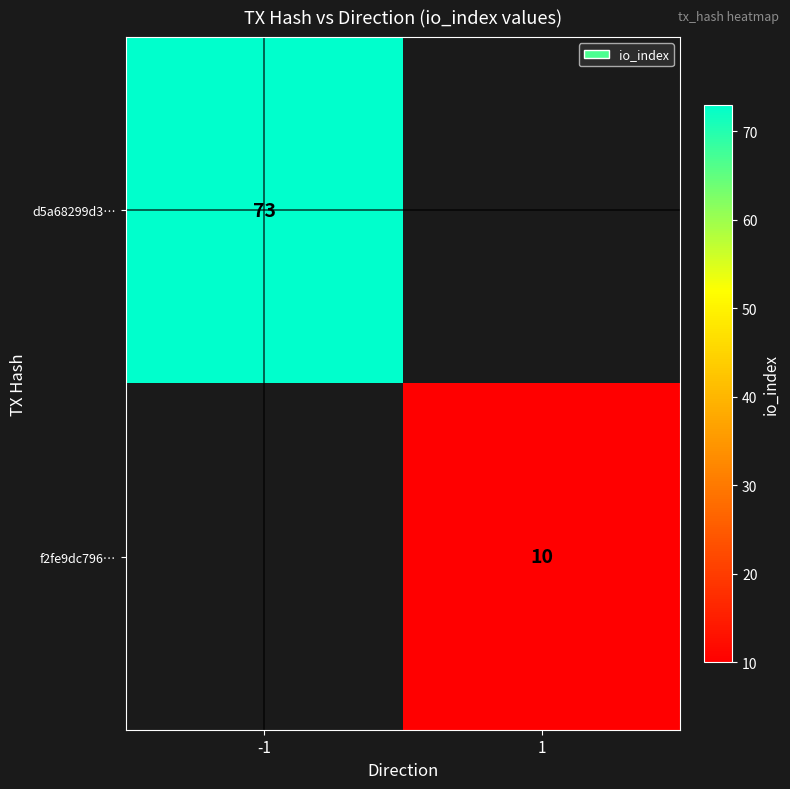

Is it true that d5a68299d3… equals 47 at -1?

False